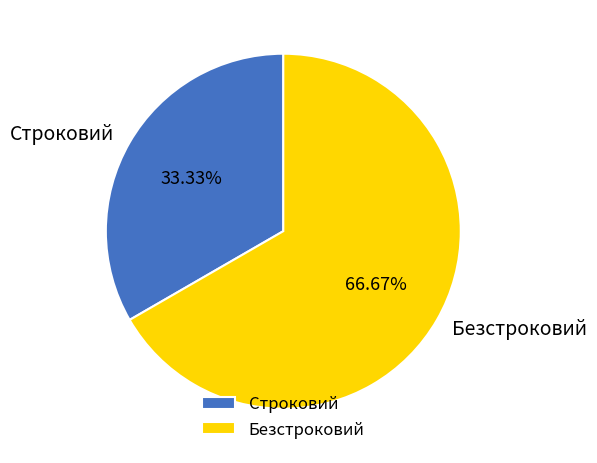

Does Строковий account for over 50% of the chart?

No